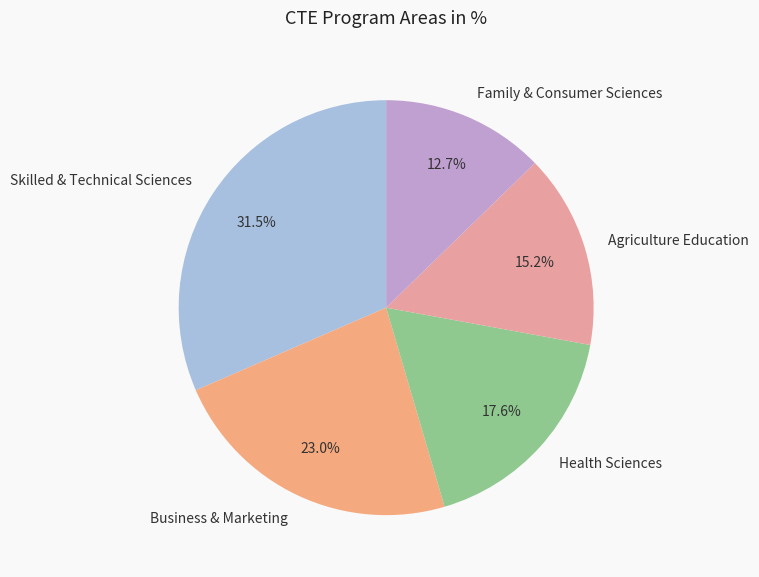

To the nearest percent, what is the average slice percentage?

20%